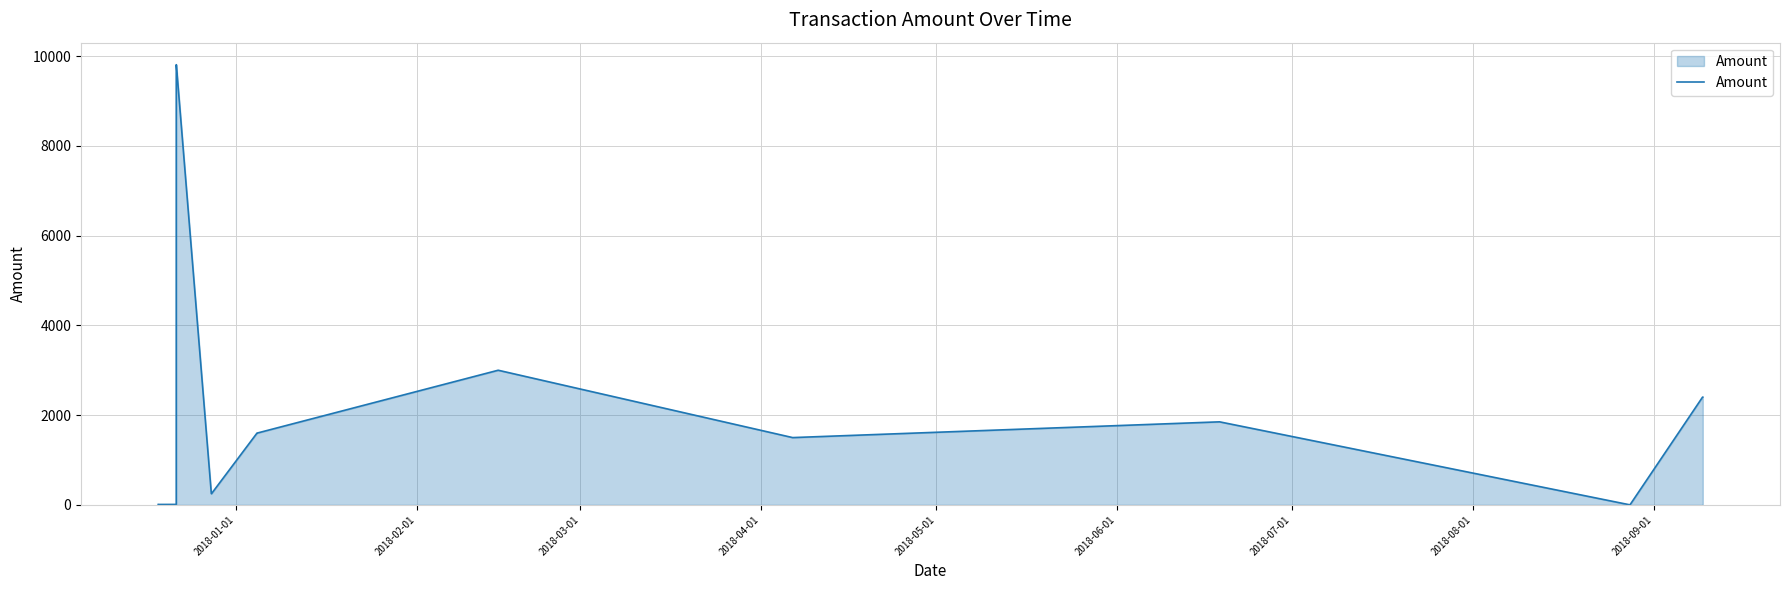

What is the difference between the maximum and minimum values?

9807.8